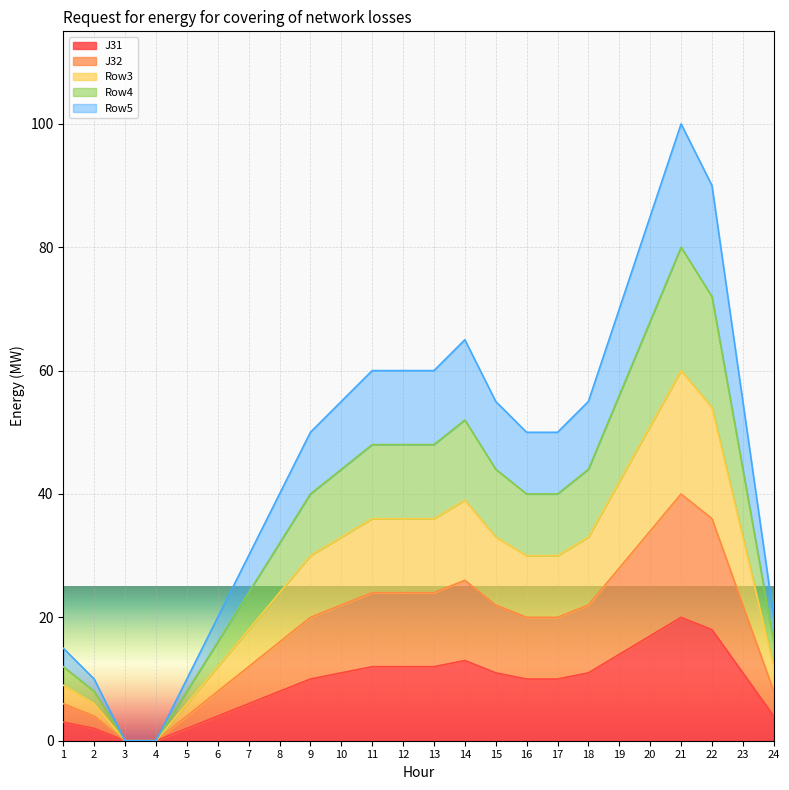

What is the difference between the second highest and minimum values in the J32 series?

36